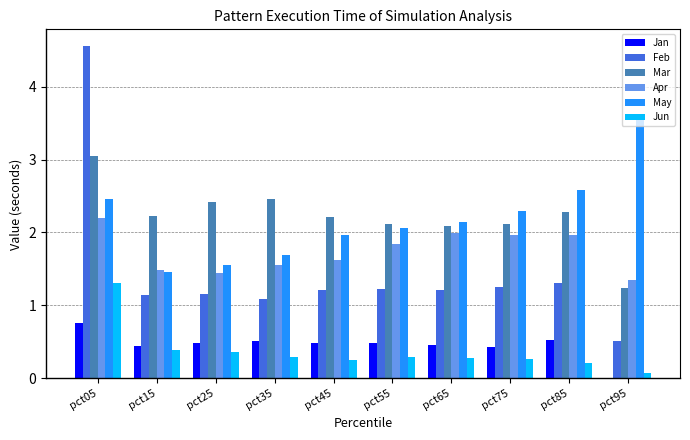

Which category has the highest value across all series?

pct05